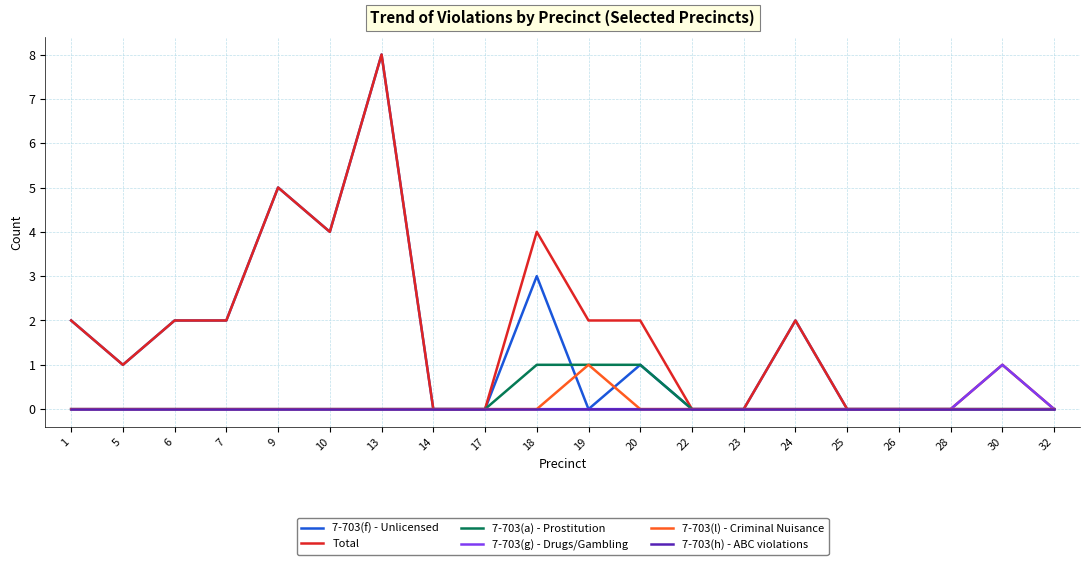

What is the difference between the highest and lowest values at 9?

5